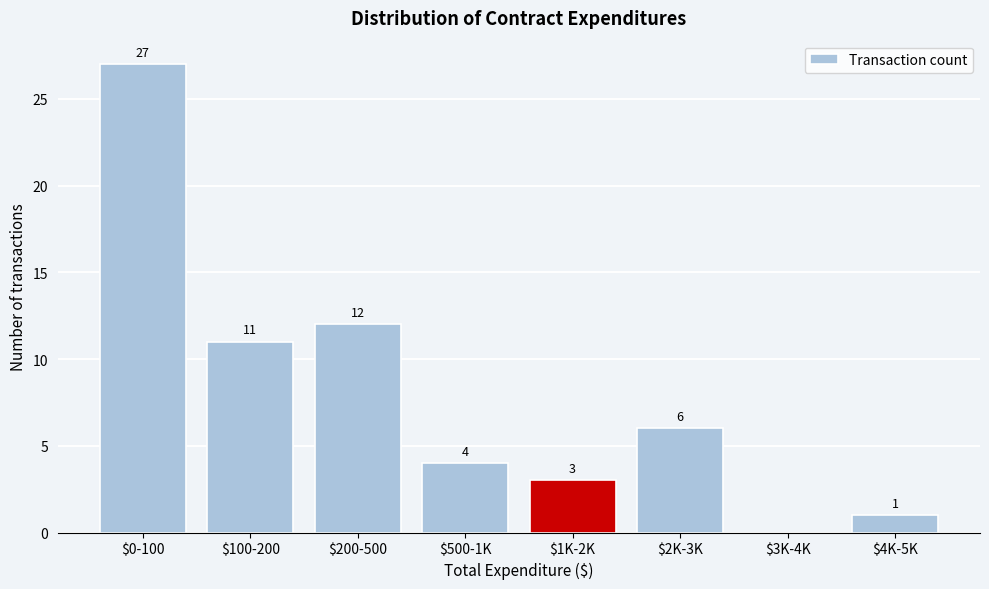

Where does the data first go above 6?

$0-100